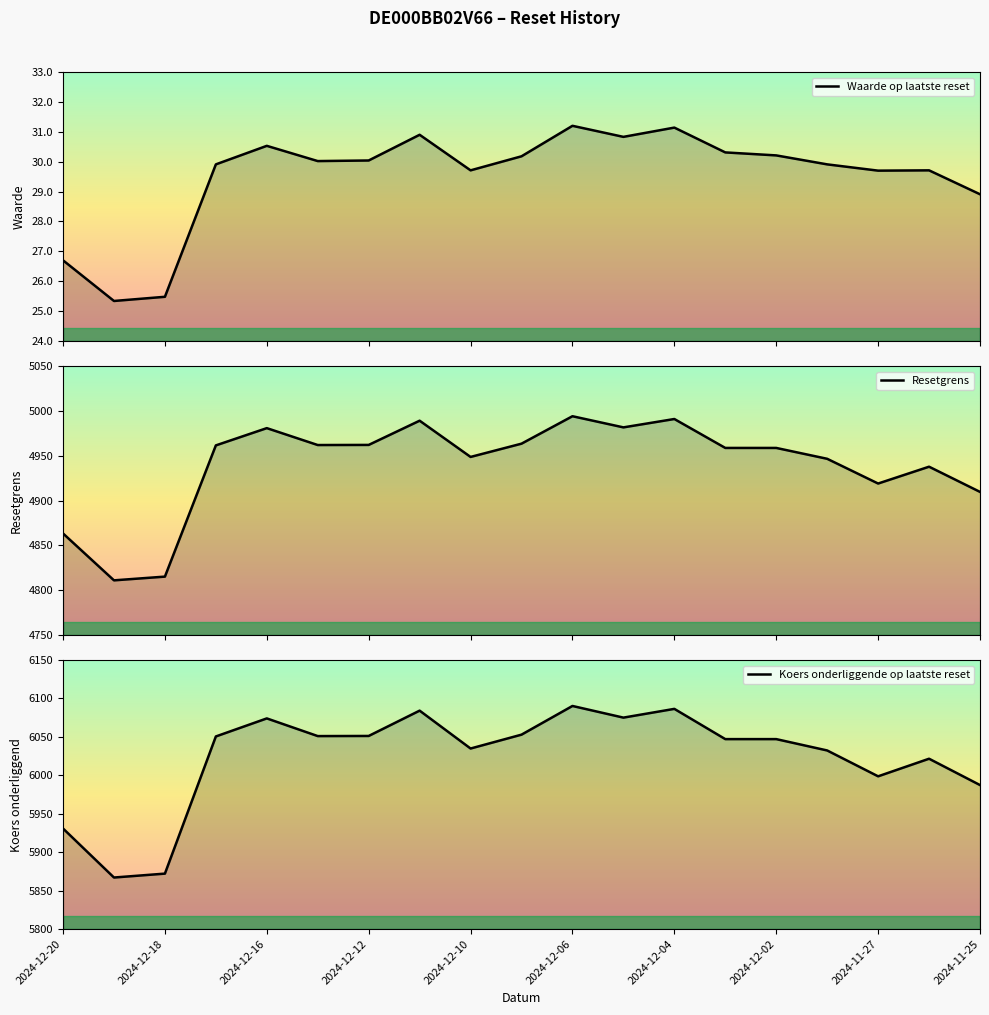

What is the difference between the highest and lowest values at 11?

6044.3